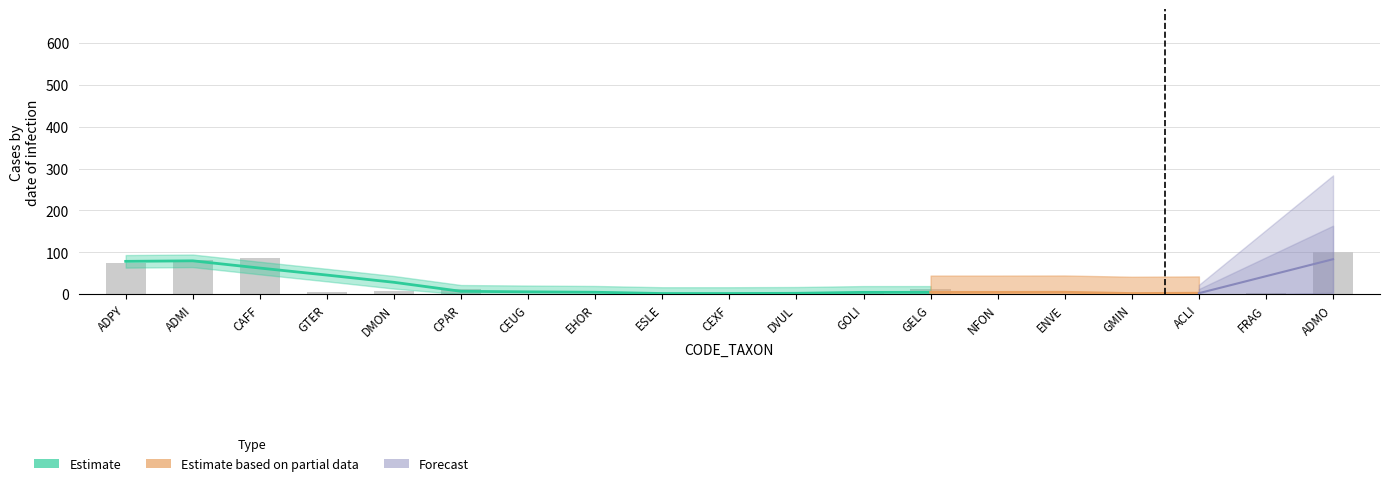

True or false: the data shows 4 at GMIN.

True